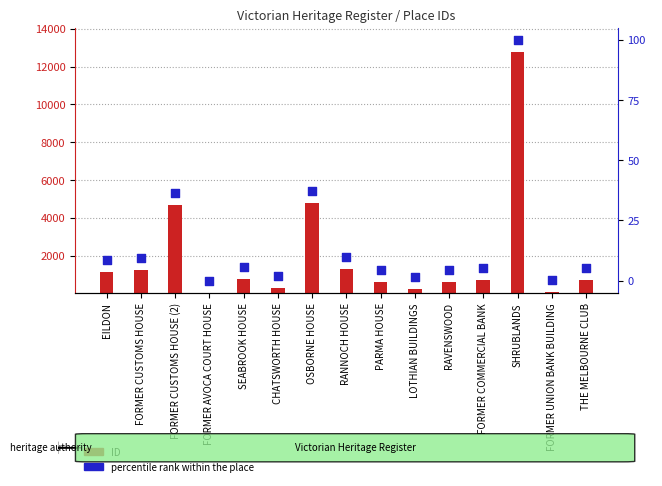

At how many categories does at least one series exceed 10872?

1